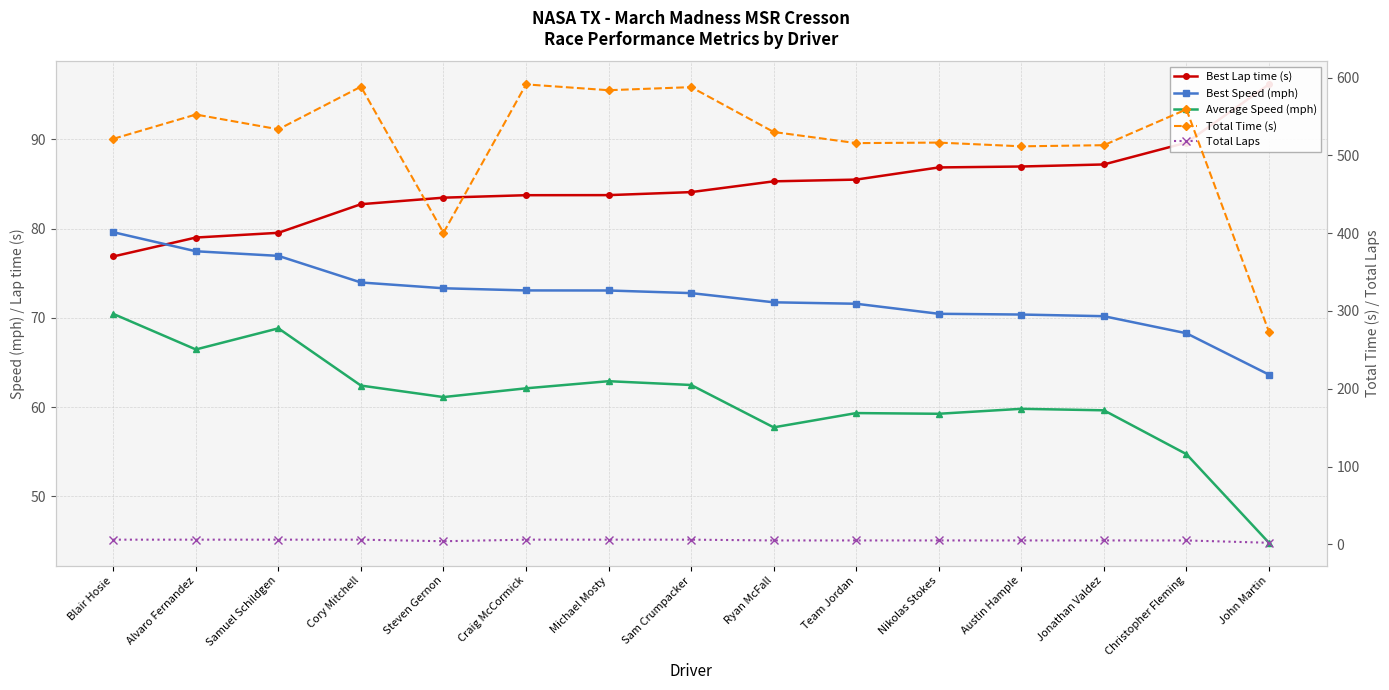

Between Samuel Schildgen and Jonathan Valdez, which is larger?

Jonathan Valdez